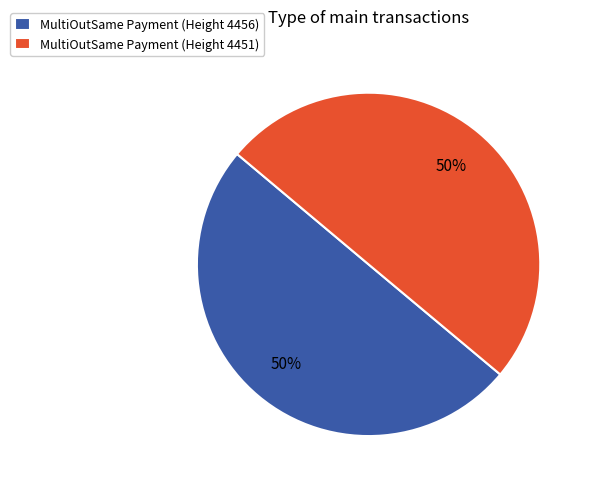

To the nearest percent, what percentage of the pie is MultiOutSame Payment (Height 4456)?

50%